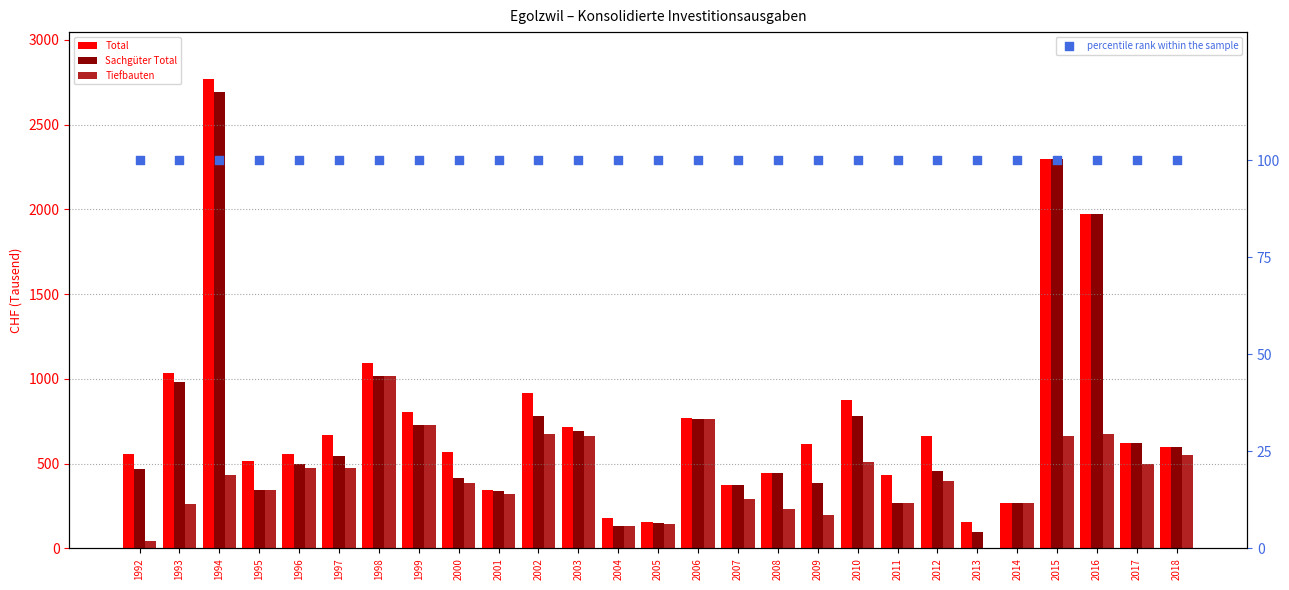

Which series contains the highest Y value?

Total